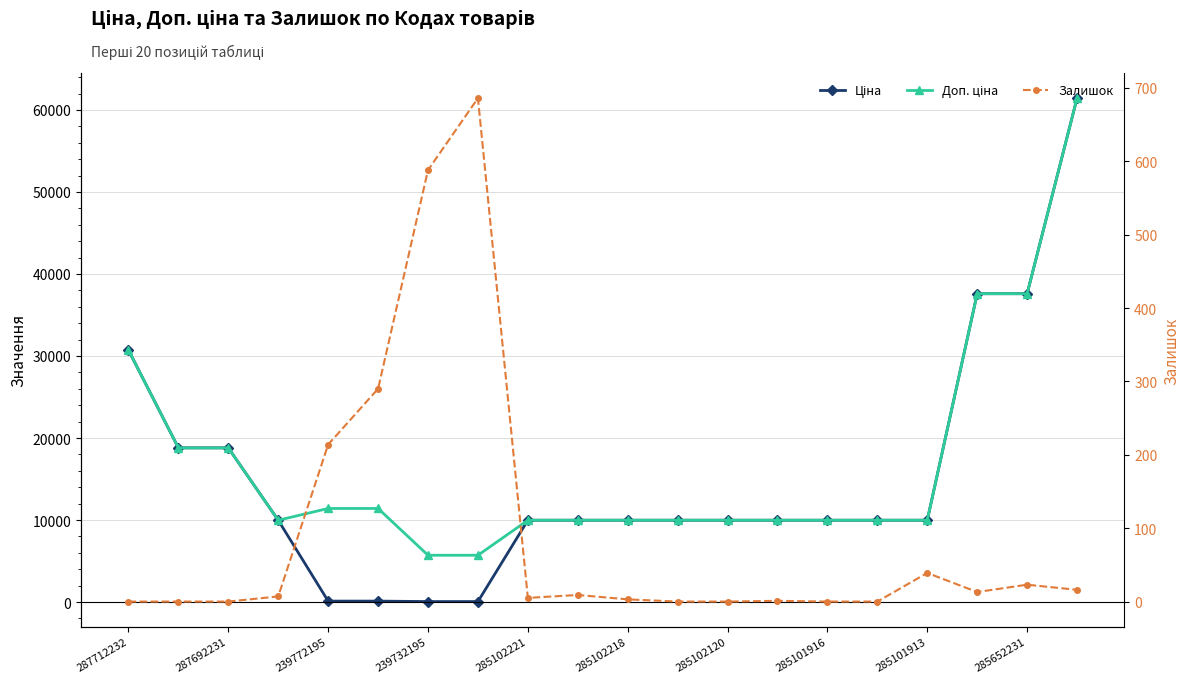

Which has a higher value, 239772195 or 285102221?

285102221